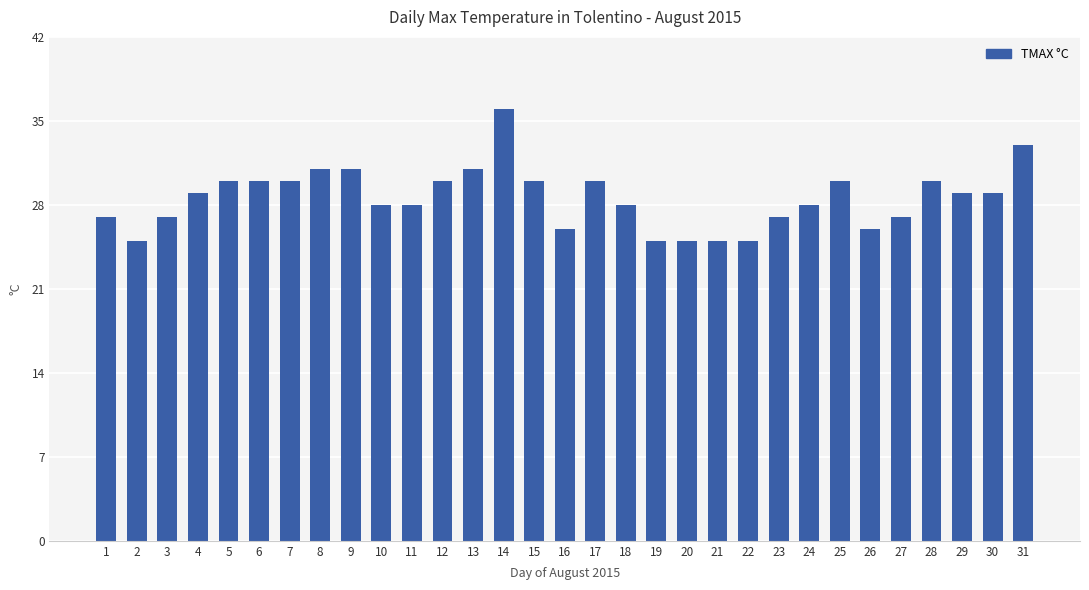

The chart shows a value of 45 at 7. True or false?

False